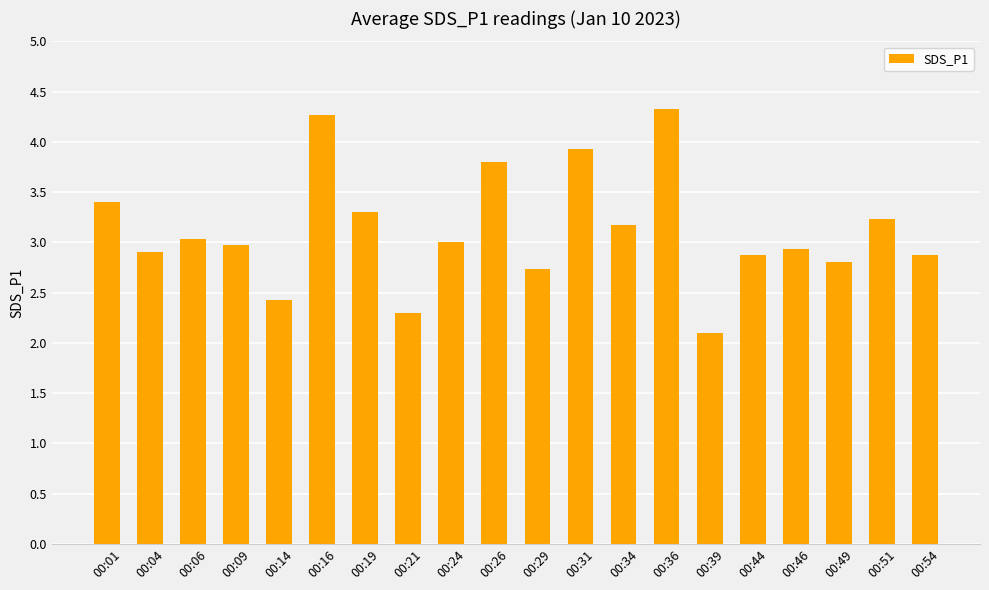

What is the average value?

3.1